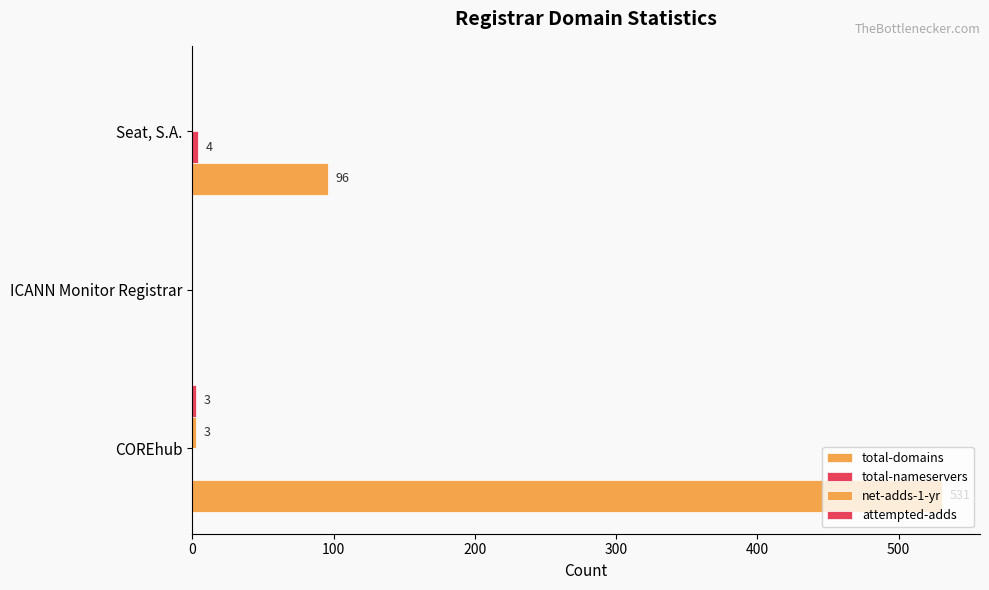

How many categories are shown in the chart?

3